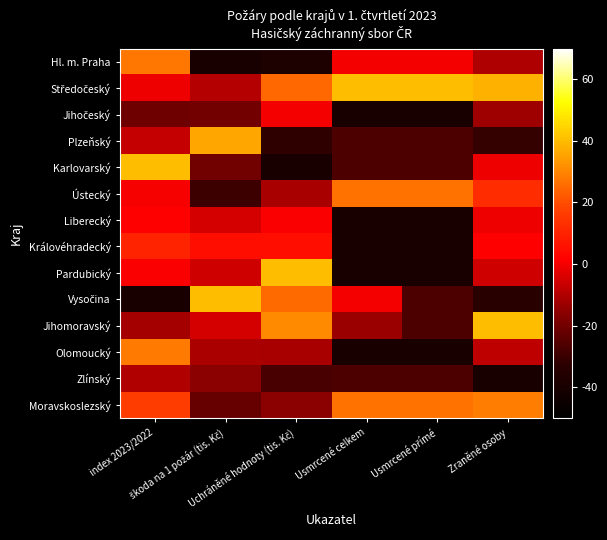

Count the number of data series in this chart.

14